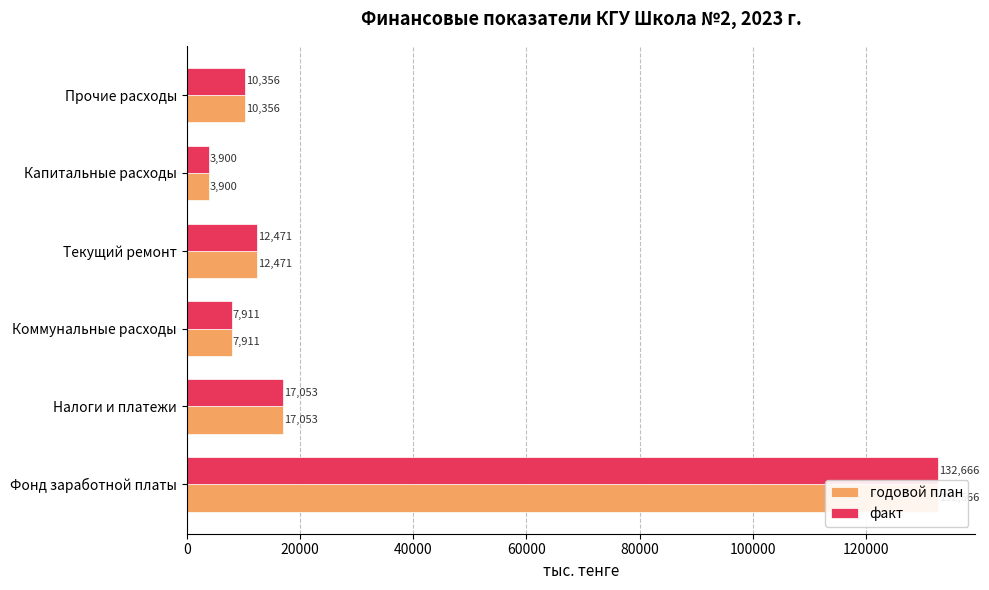

The value of годовой план at Фонд заработной платы is 132666. True or false?

True